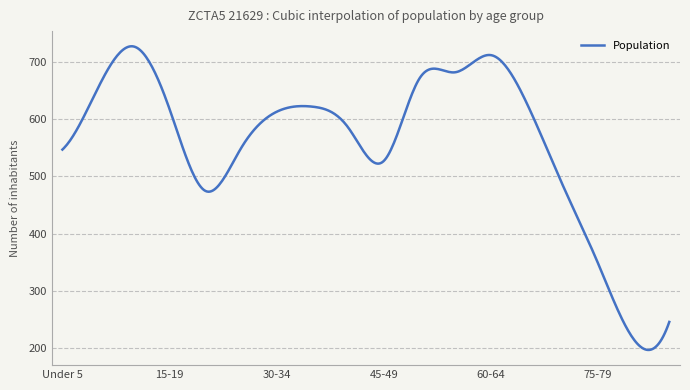

What is the maximum value shown in the chart?

727.4